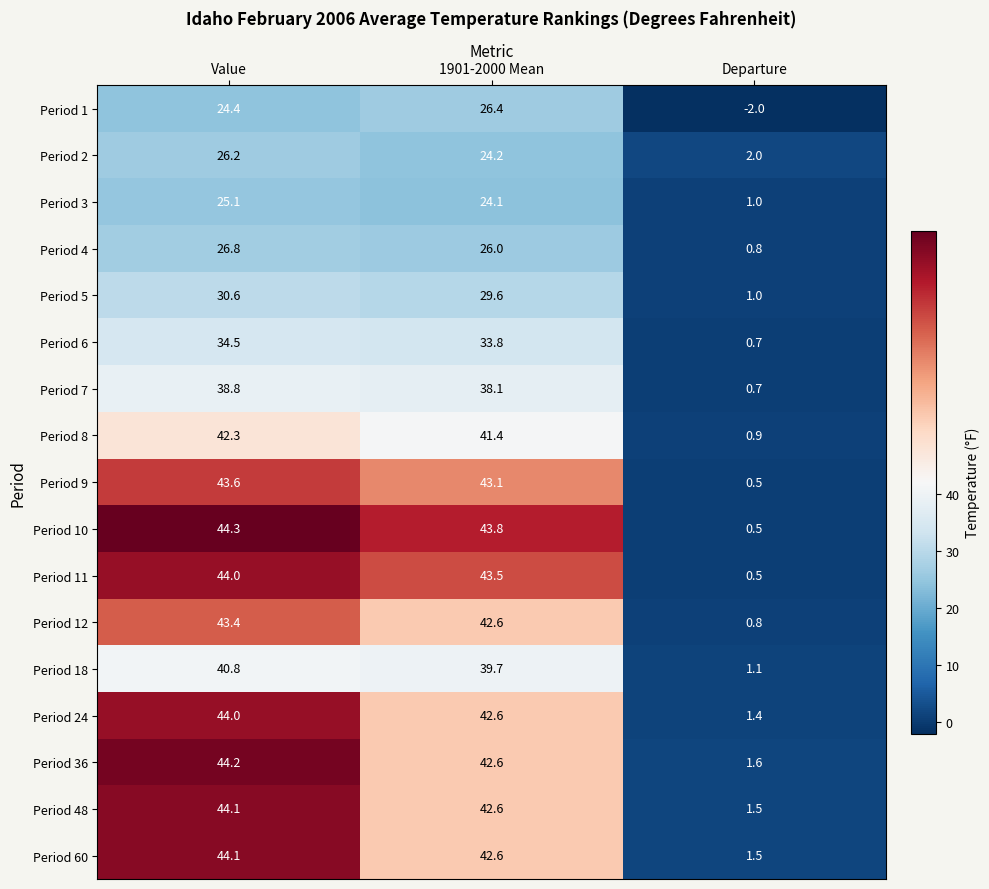

How many data points does each series have?

3